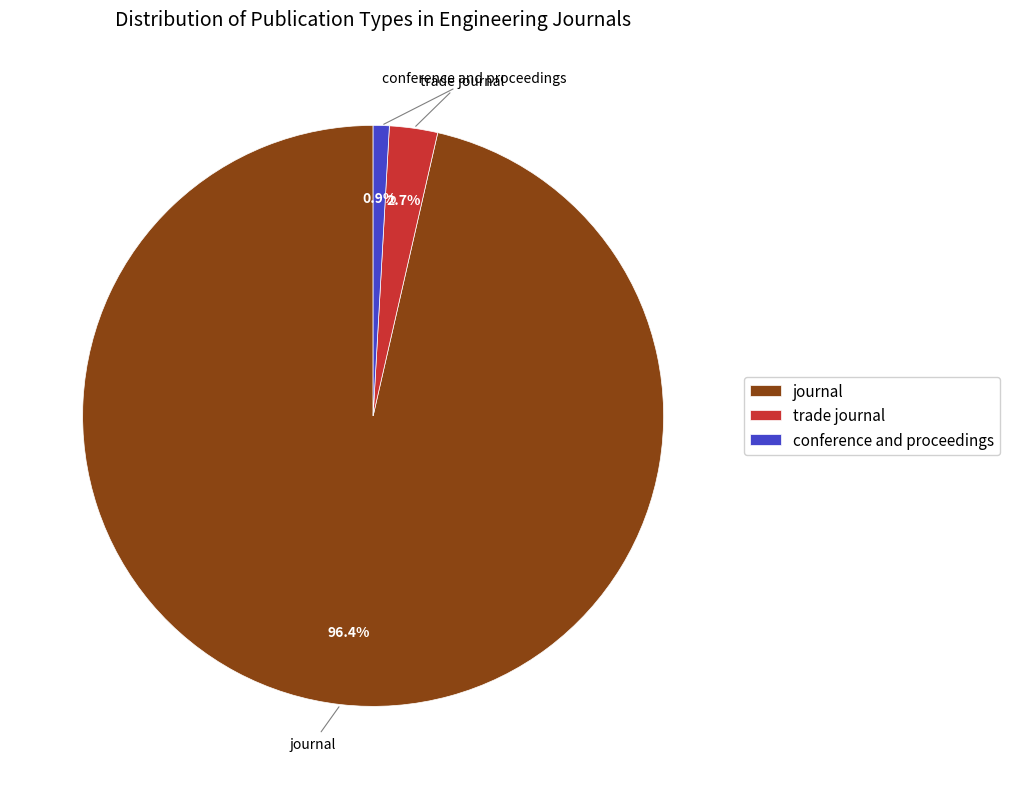

What percentage is the journal slice, to the nearest percent?

96%